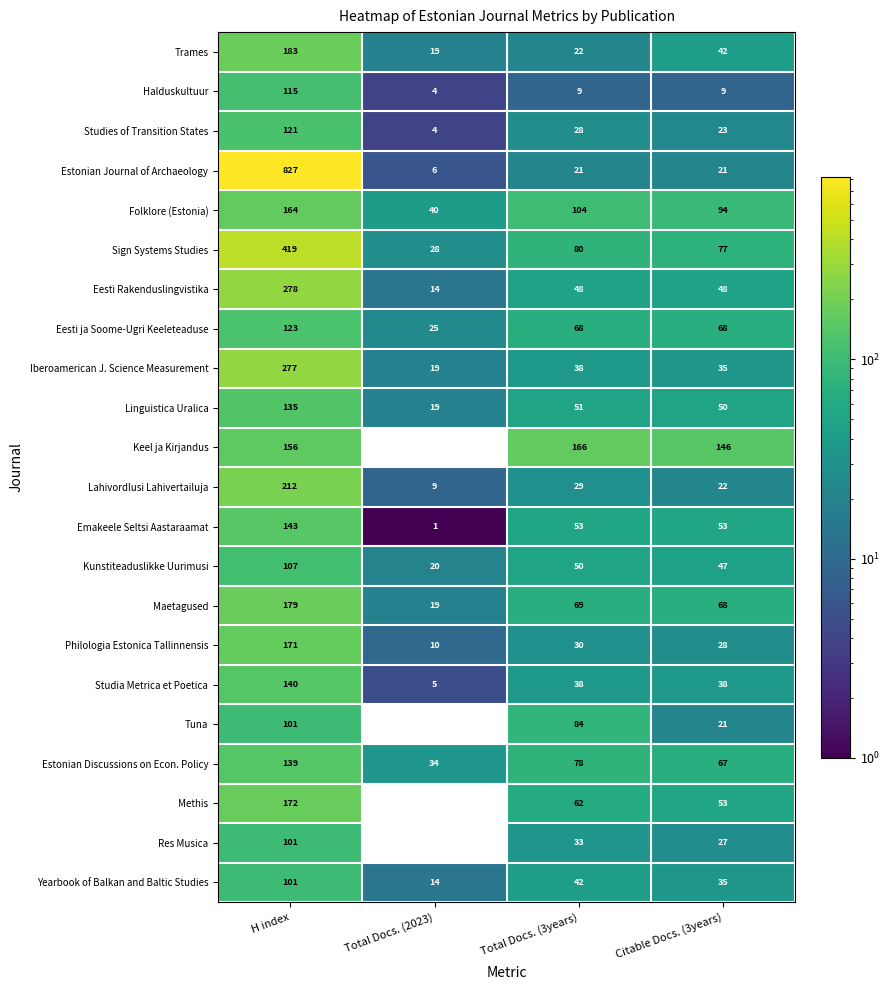

List the labels in order of Kunstiteaduslikke Uurimusi value, largest first.

H index, Total Docs. (3years), Citable Docs. (3years), Total Docs. (2023)